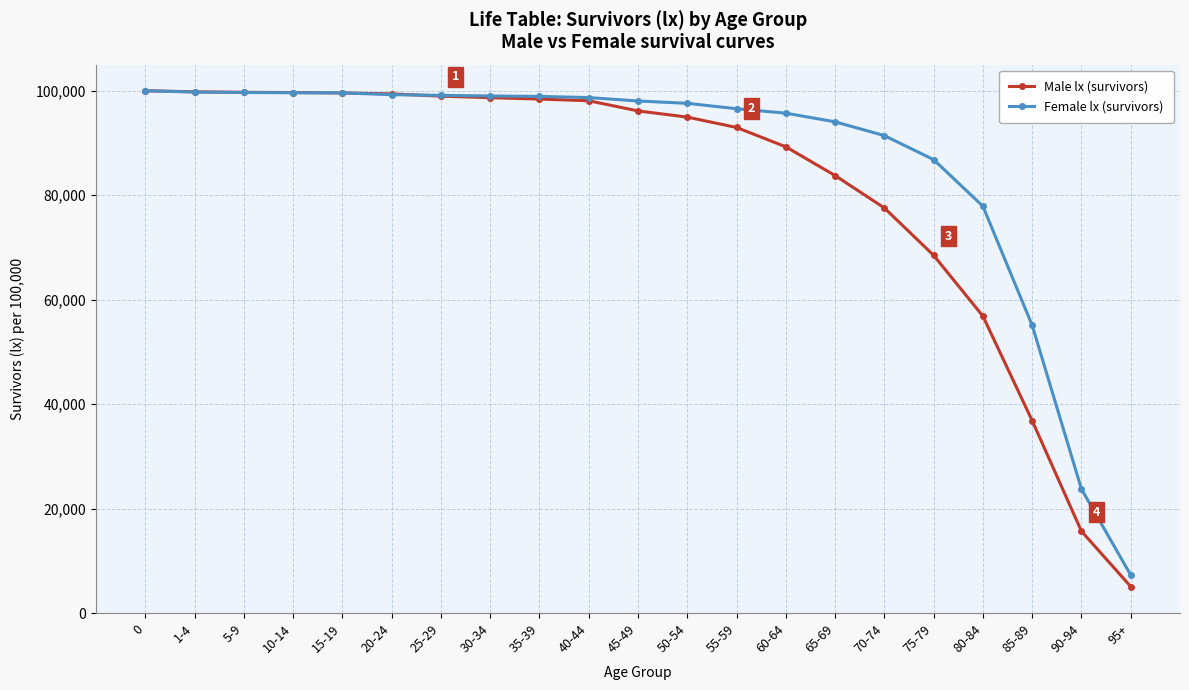

What is the value of the Female lx (survivors) point at the 8th from the left?

98997